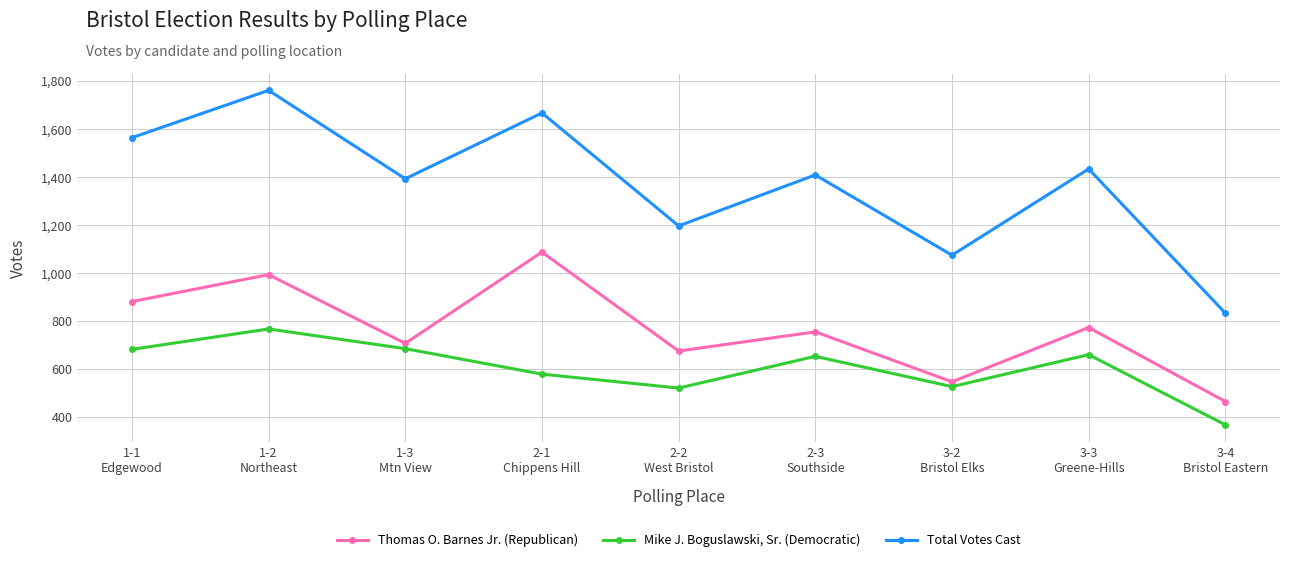

True or false: Total Votes Cast and Mike J. Boguslawski, Sr. (Democratic) cross at least once.

False